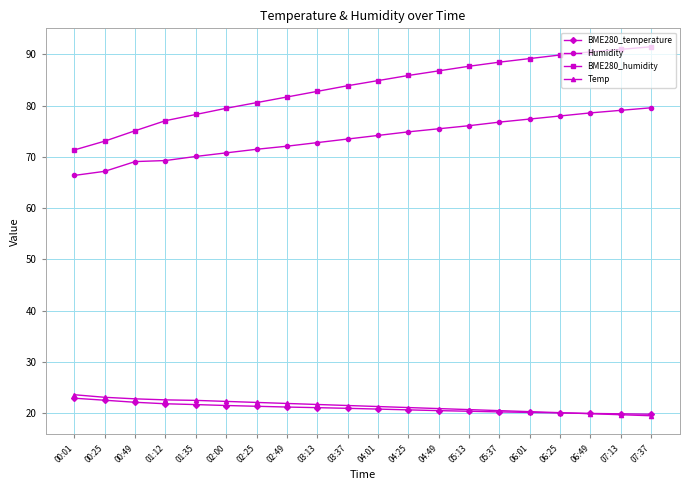

What is the label of the 15th point from the left?

05:37